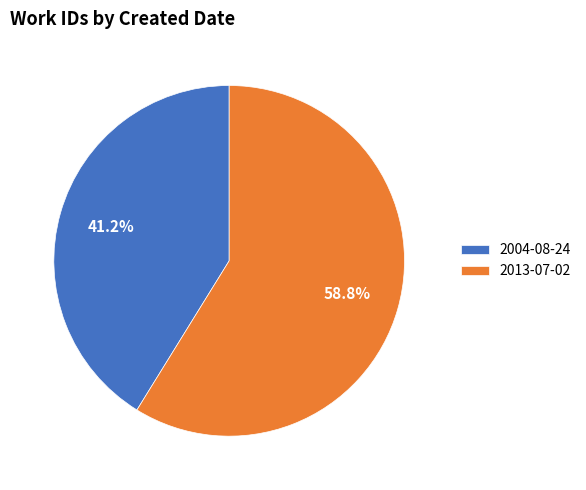

Do 2013-07-02 and 2004-08-24 together represent more than half of the pie?

Yes